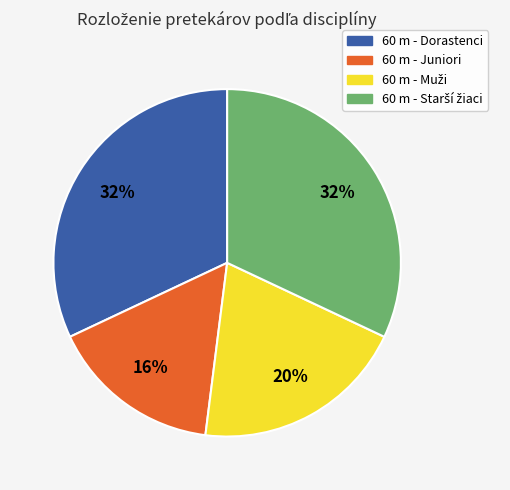

Does 60 m - Juniori account for over 50% of the chart?

No